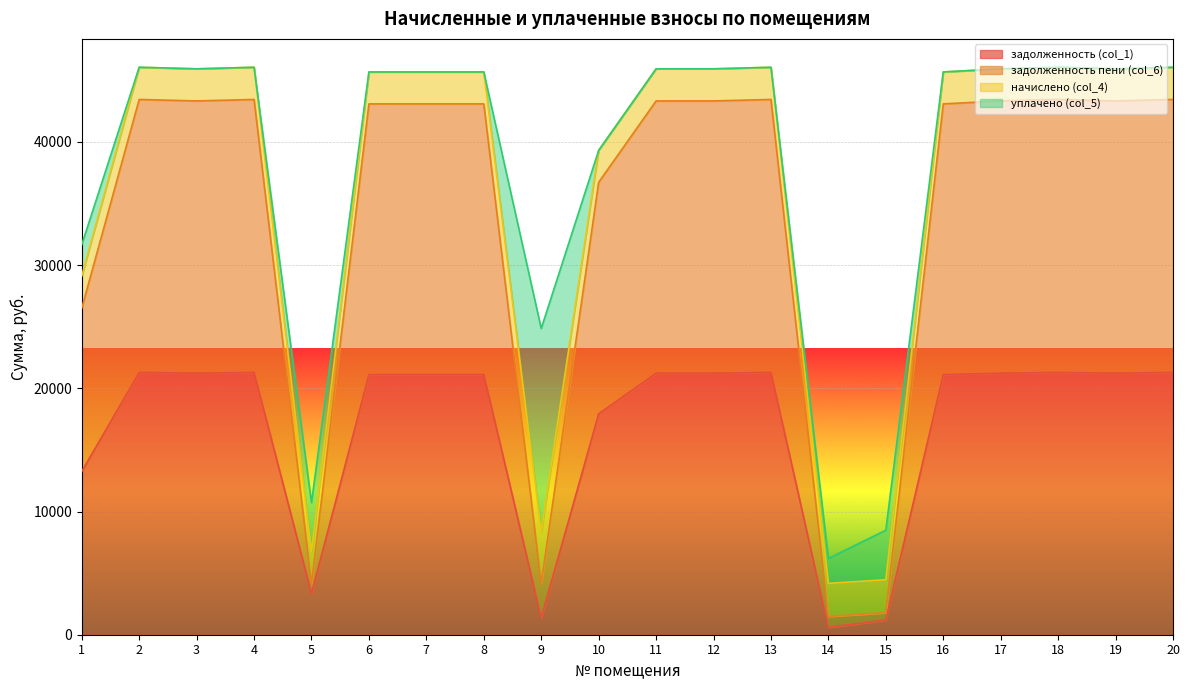

What is the average value of the задолженность пени (col_6) series?

36744.5